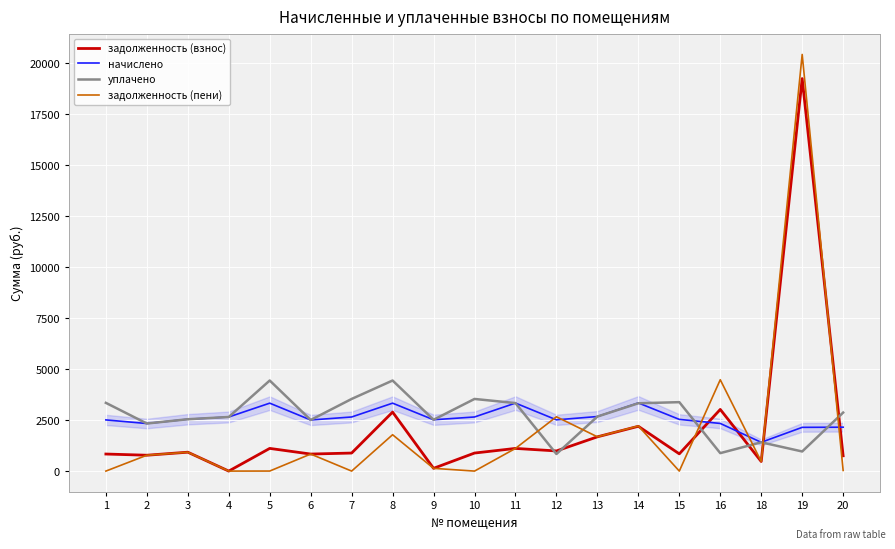

The value of задолженность (взнос) at 14 is 2197.6. True or false?

True